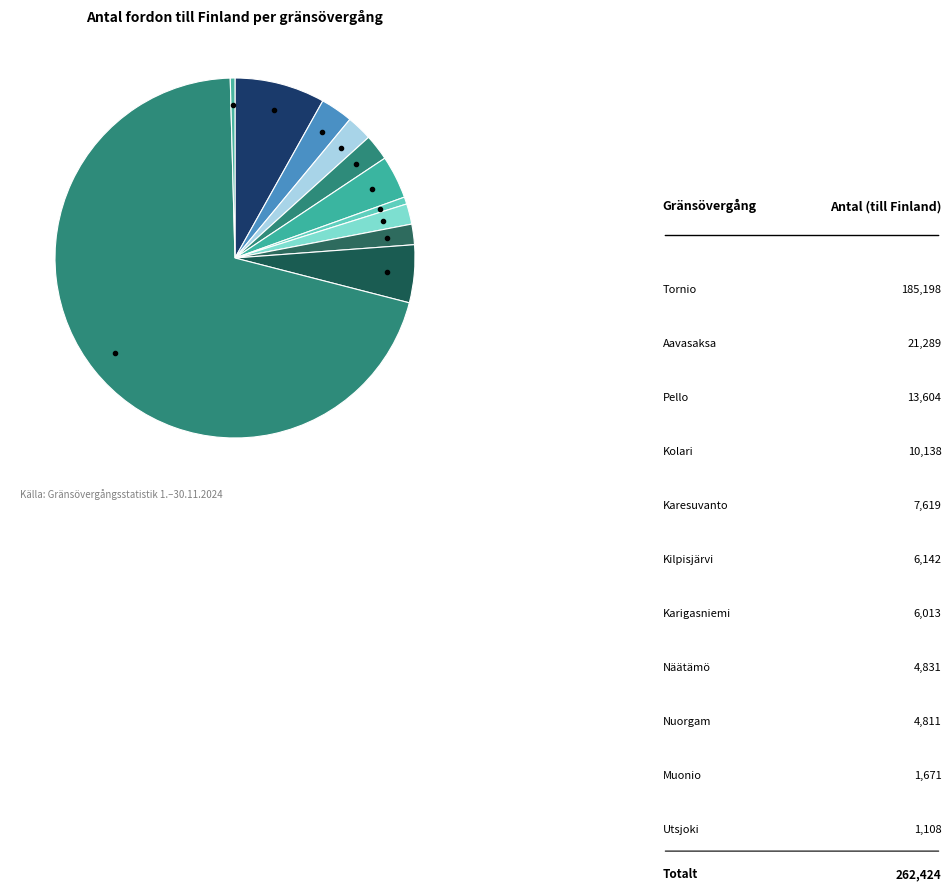

To the nearest percent, what is the difference between the largest and smallest slice percentages?

70%